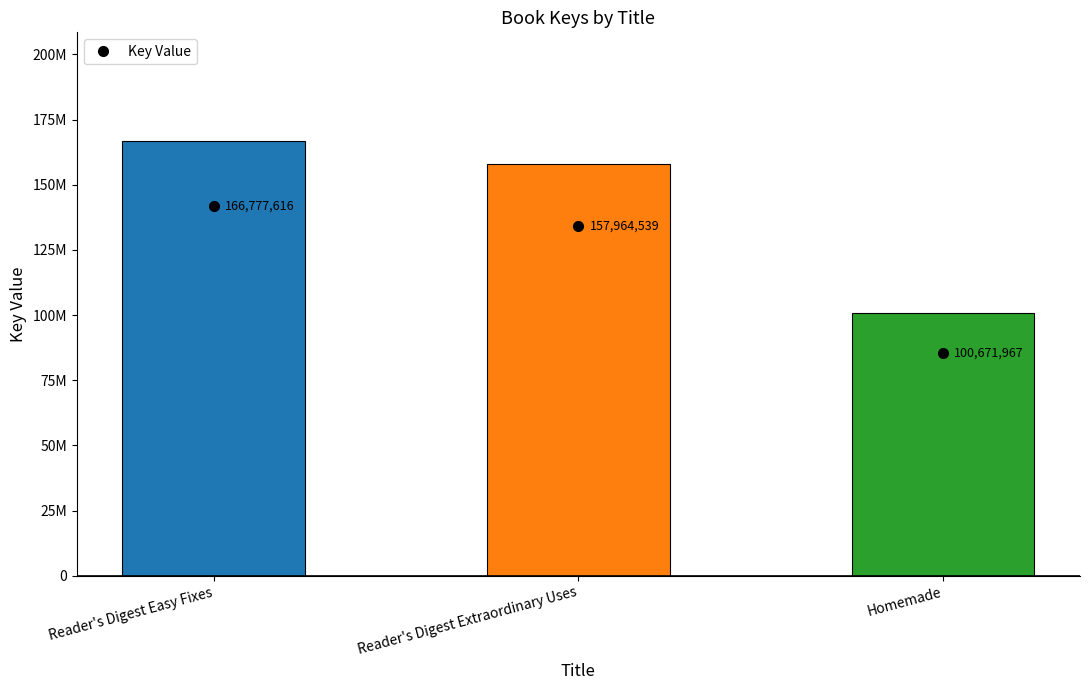

How many bars are there in total?

3